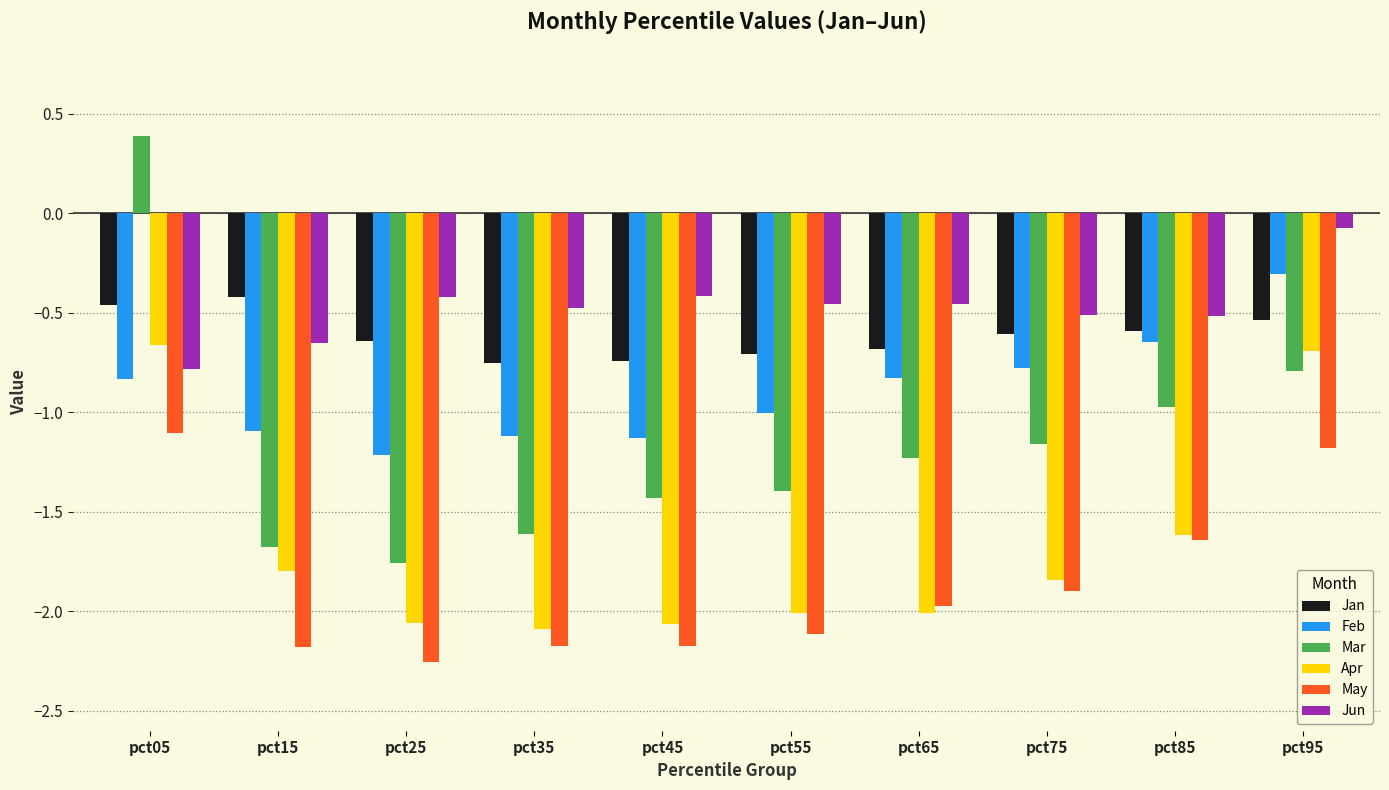

Which label corresponds to the smallest value in the chart?

pct25